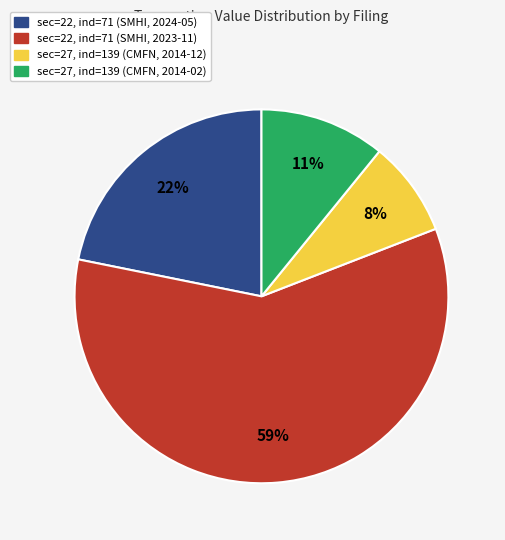

What is the largest slice in the pie chart?

sec=22, ind=71 (SMHI, 2023-11)